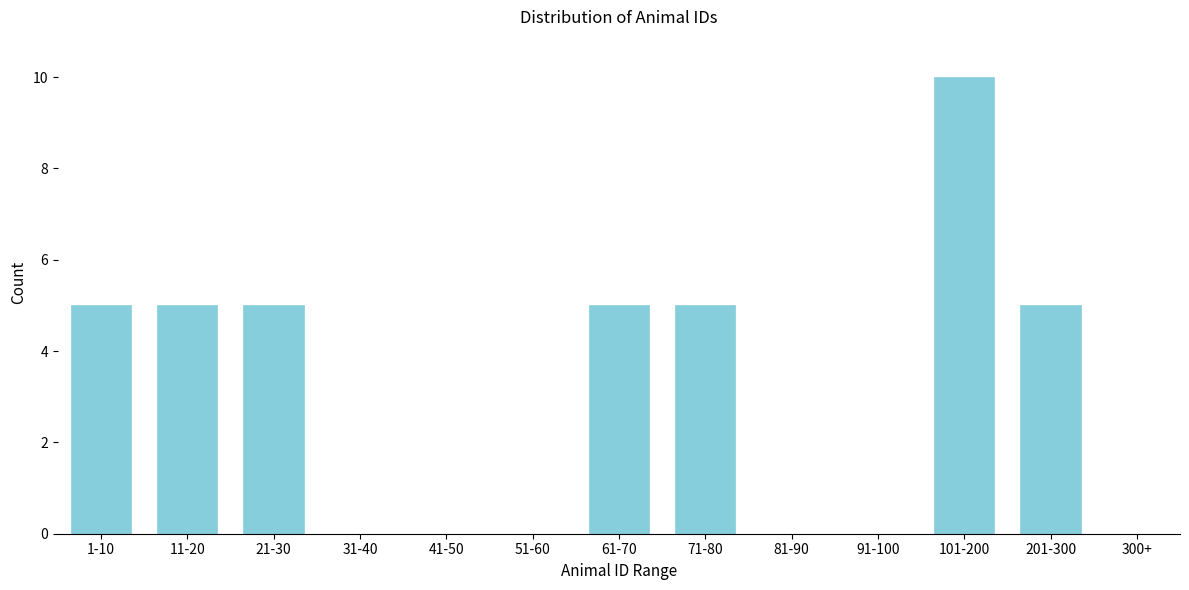

Reading left to right, transcribe all the data shown in this chart.

1-10=5	11-20=5	21-30=5	31-40=0	41-50=0	51-60=0	61-70=5	71-80=5	81-90=0	91-100=0	101-200=10	201-300=5	300+=0